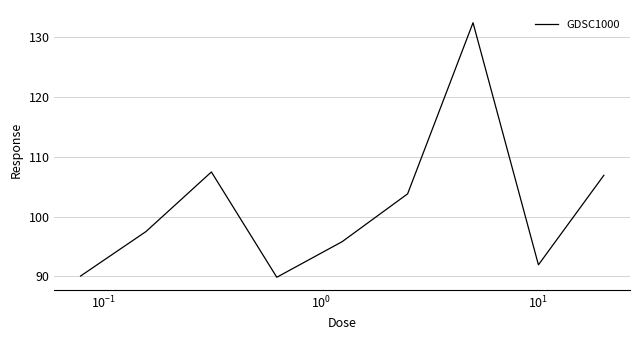

What is the maximum value shown in the chart?

132.5